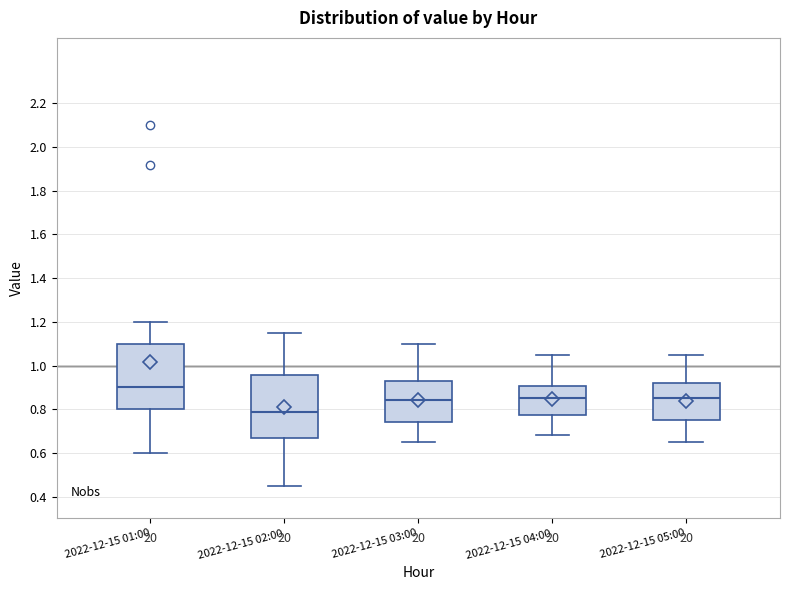

Reading left to right, read every box against the y-axis: the position of its median line, the range the box covers, and the ends of its whiskers. The values are not printed on the chart, so give them approximately, as read against the axis.

2022-12-15 01:00: median 0.90, box 0.80 to 1.10, whiskers 0.60 to 1.20
2022-12-15 02:00: median 0.78, box 0.66 to 0.96, whiskers 0.46 to 1.16
2022-12-15 03:00: median 0.84, box 0.74 to 0.92, whiskers 0.66 to 1.10
2022-12-15 04:00: median 0.86, box 0.78 to 0.90, whiskers 0.68 to 1.06
2022-12-15 05:00: median 0.86, box 0.76 to 0.92, whiskers 0.66 to 1.06